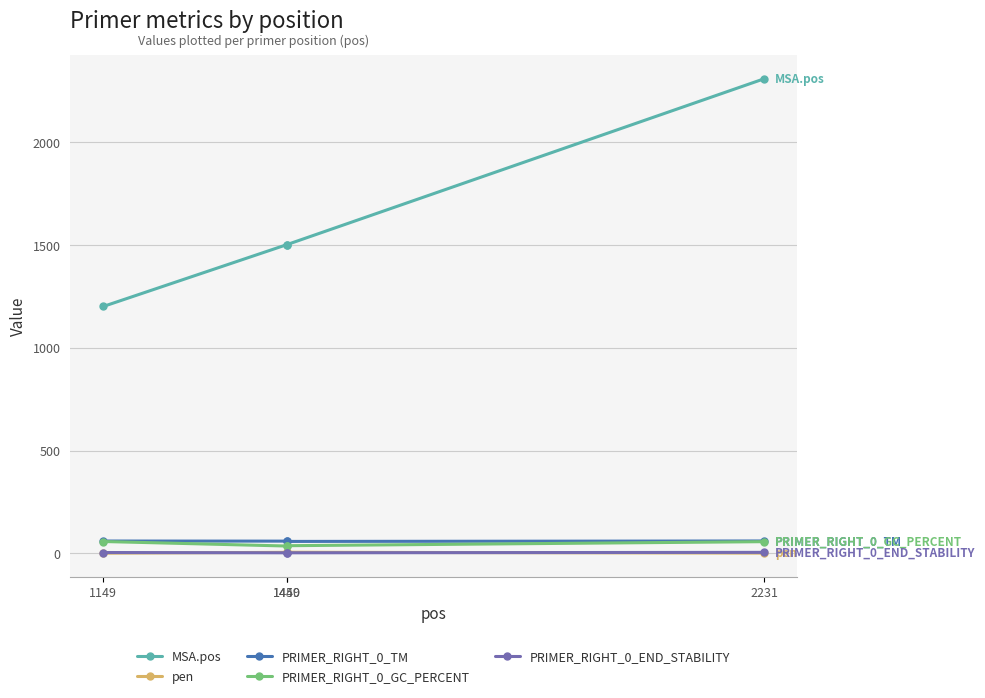

What is the minimum value for MSA.pos?

1201.0